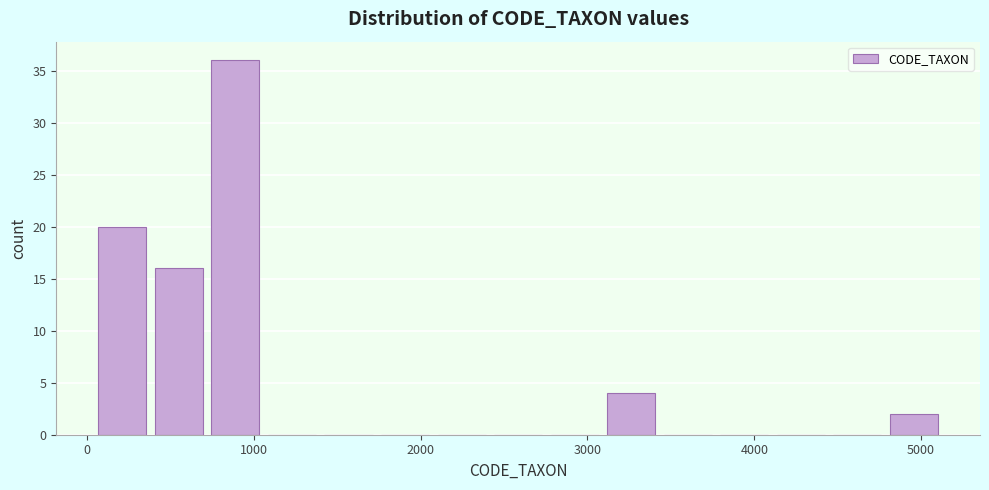

Around what value on the x-axis is the tallest bar? Give the approximate position of its centre, as read against the axis.

900